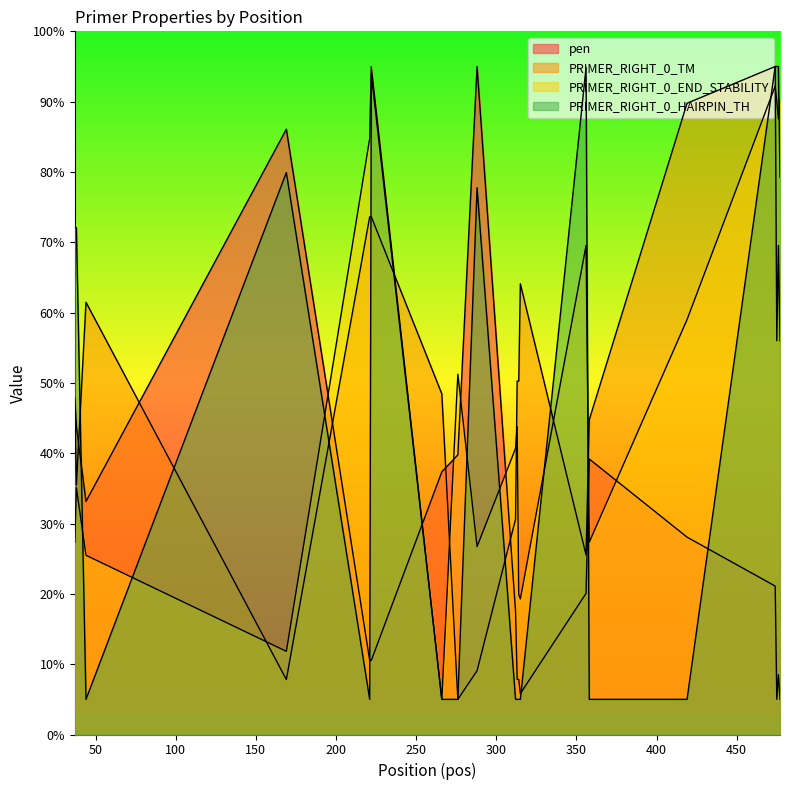

What is the difference between the PRIMER_RIGHT_0_TM values at 44 and 221?

12.2